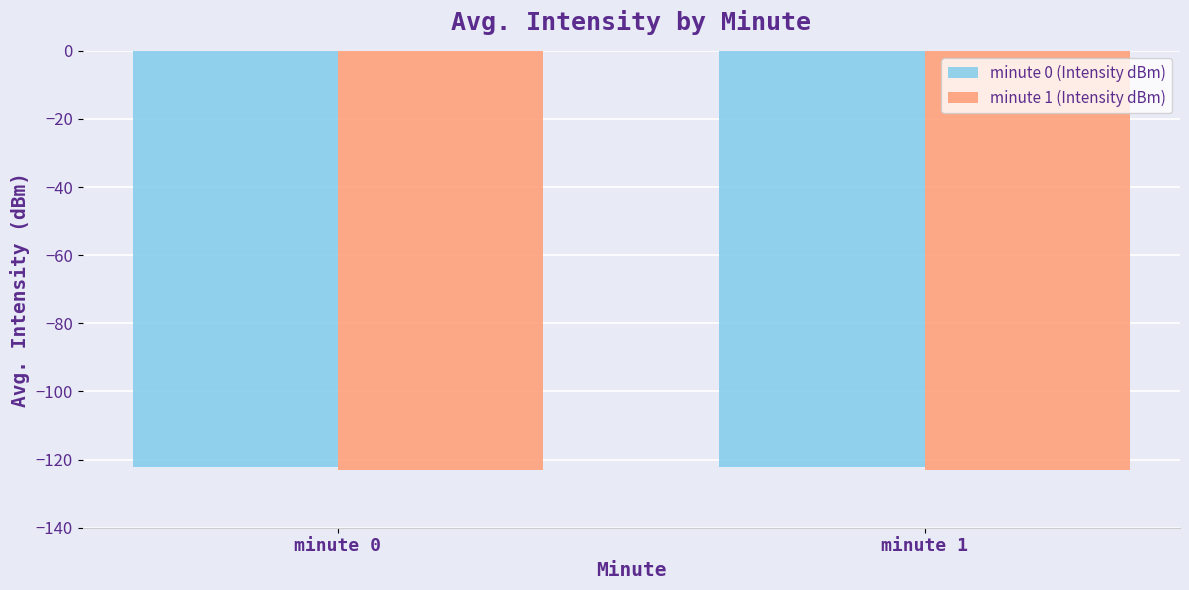

How many bars are there in each group?

2